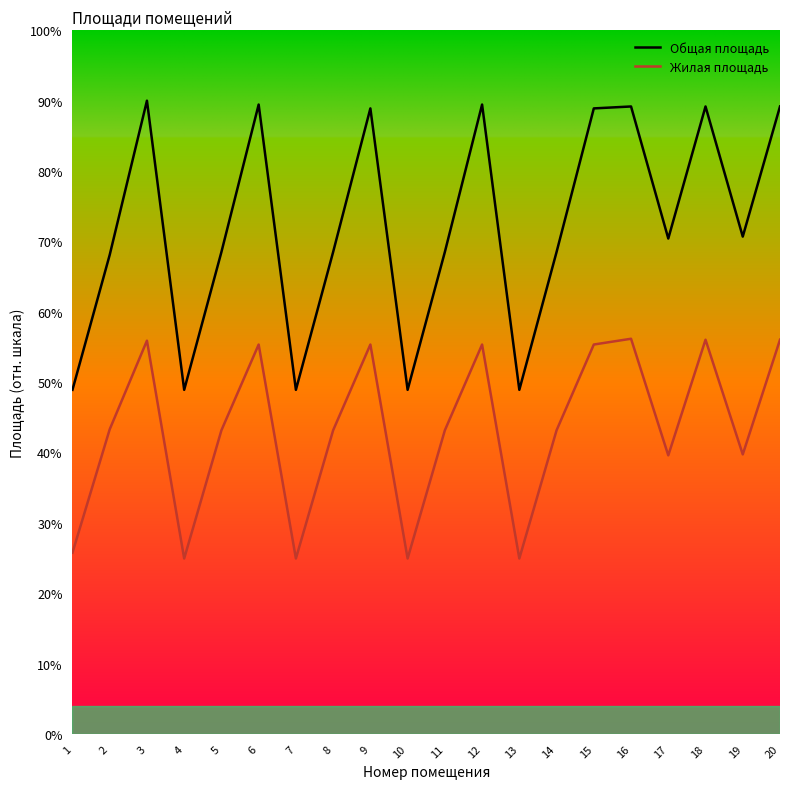

Count the number of data series in this chart.

2